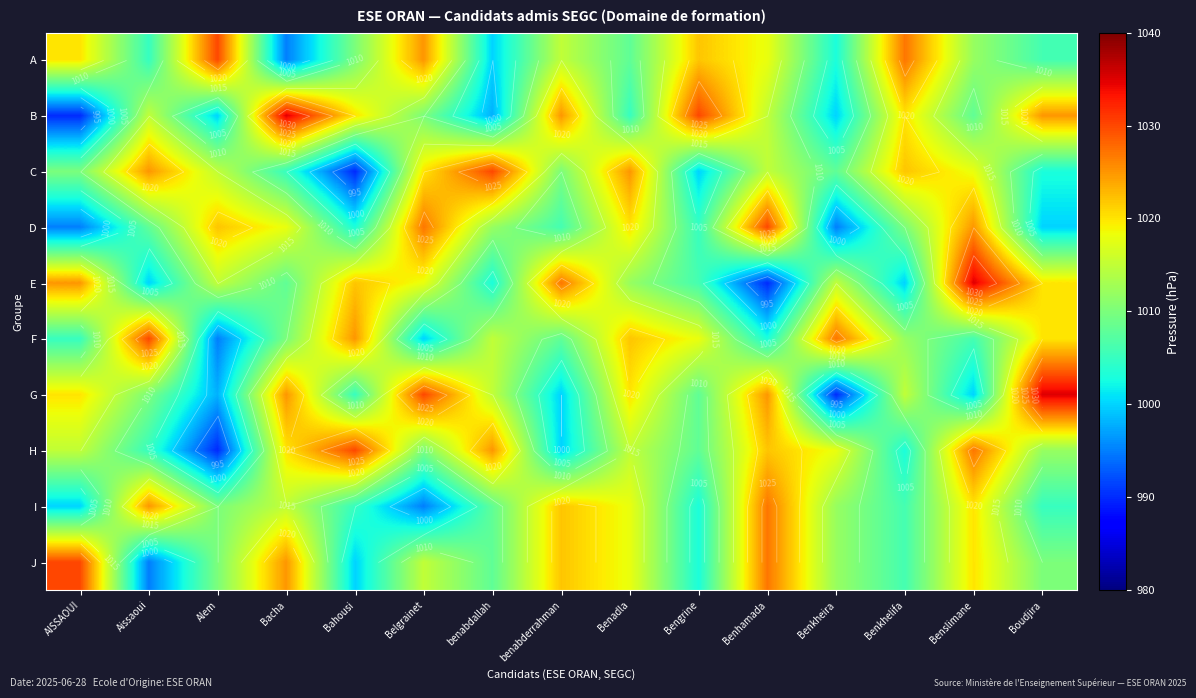

Where is H nearest to the value 1010?

Belgrainet